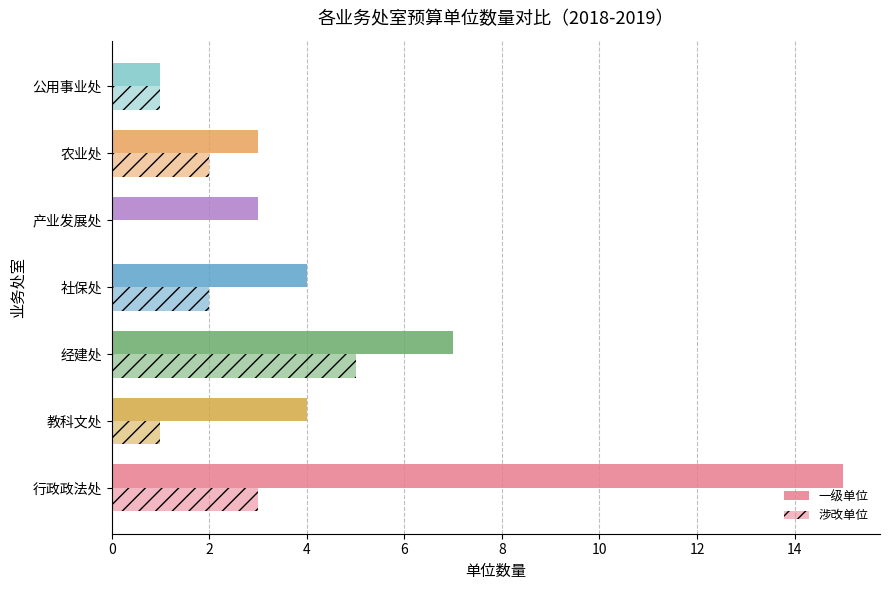

How many positive values does the 涉改单位 series have?

6